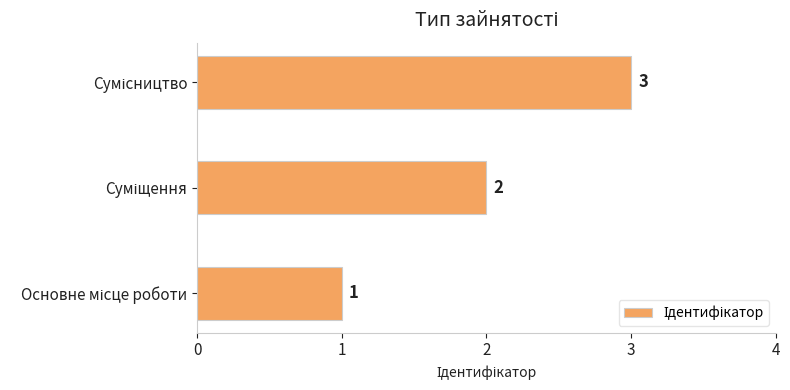

What is the greatest value displayed?

3